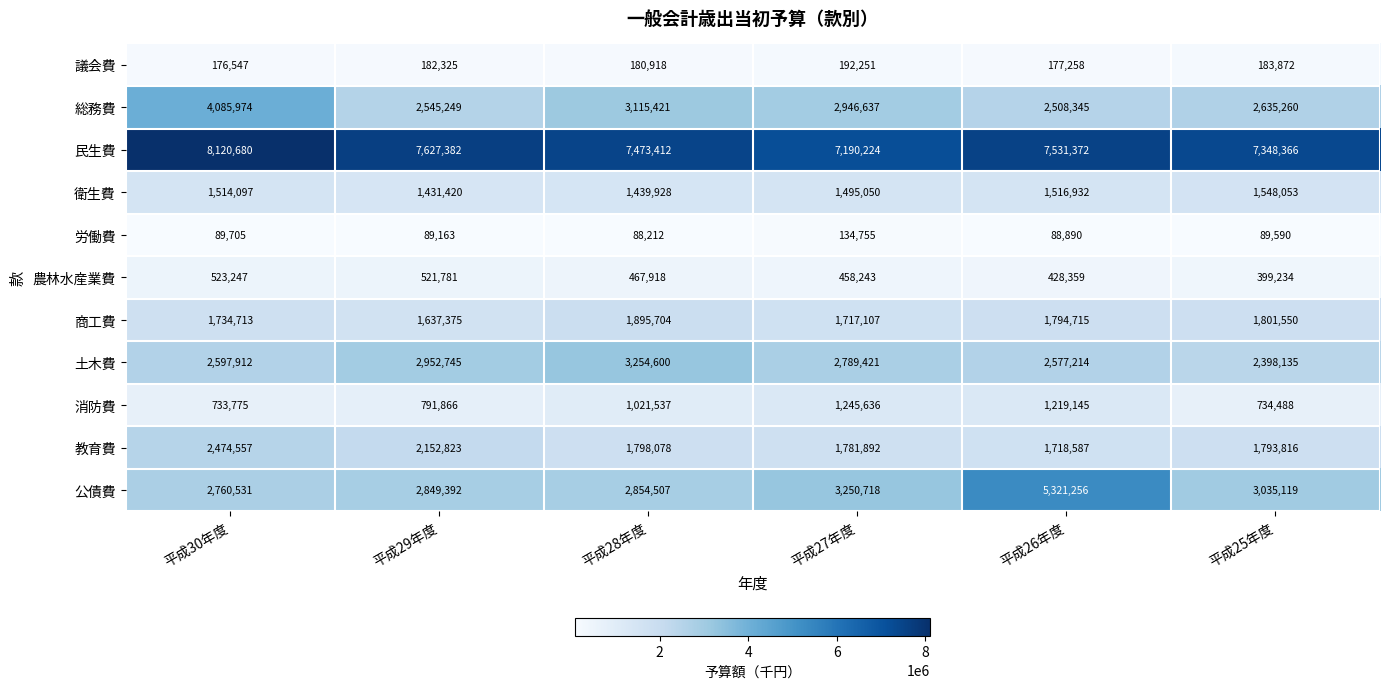

At which label is 教育費 closest to 2096572?

平成29年度